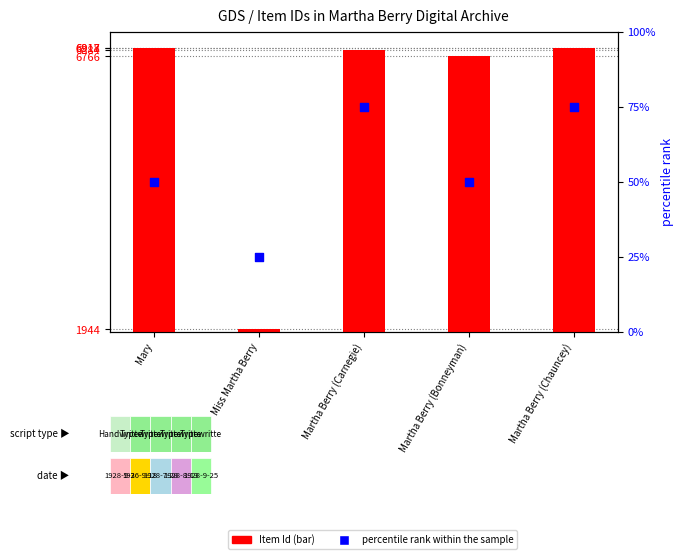

What are all the series names shown in the legend?

Item Id, percentile rank within the sample